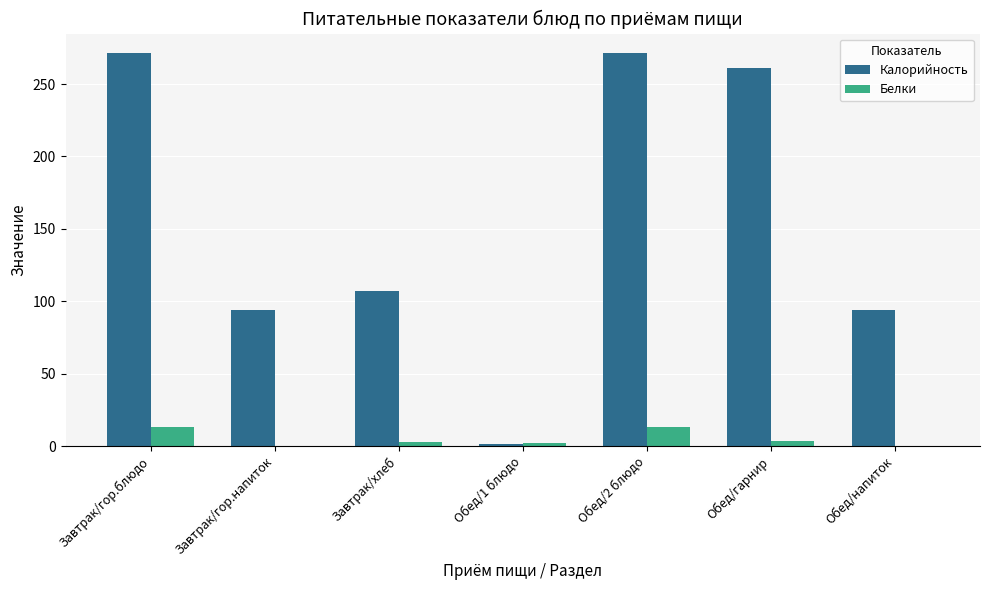

Are the bars horizontal?

No